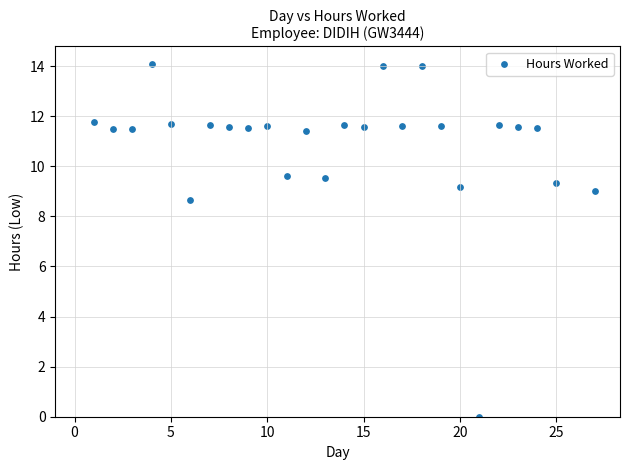

What is the range of Y values (max minus min)?

14.1